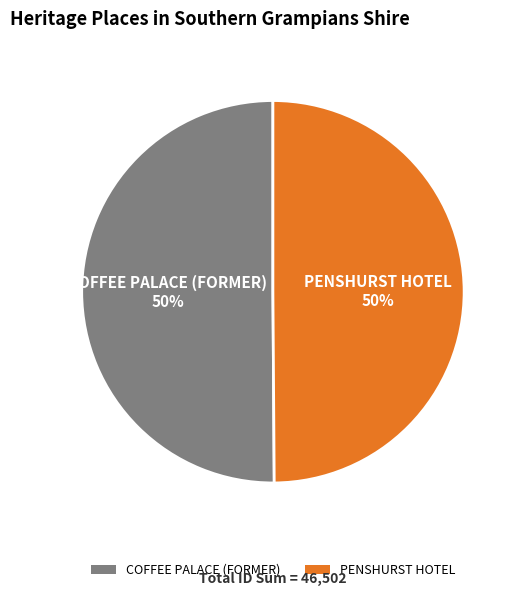

What is the ratio of the value at COFFEE PALACE (FORMER) to the value at PENSHURST HOTEL?

1.0